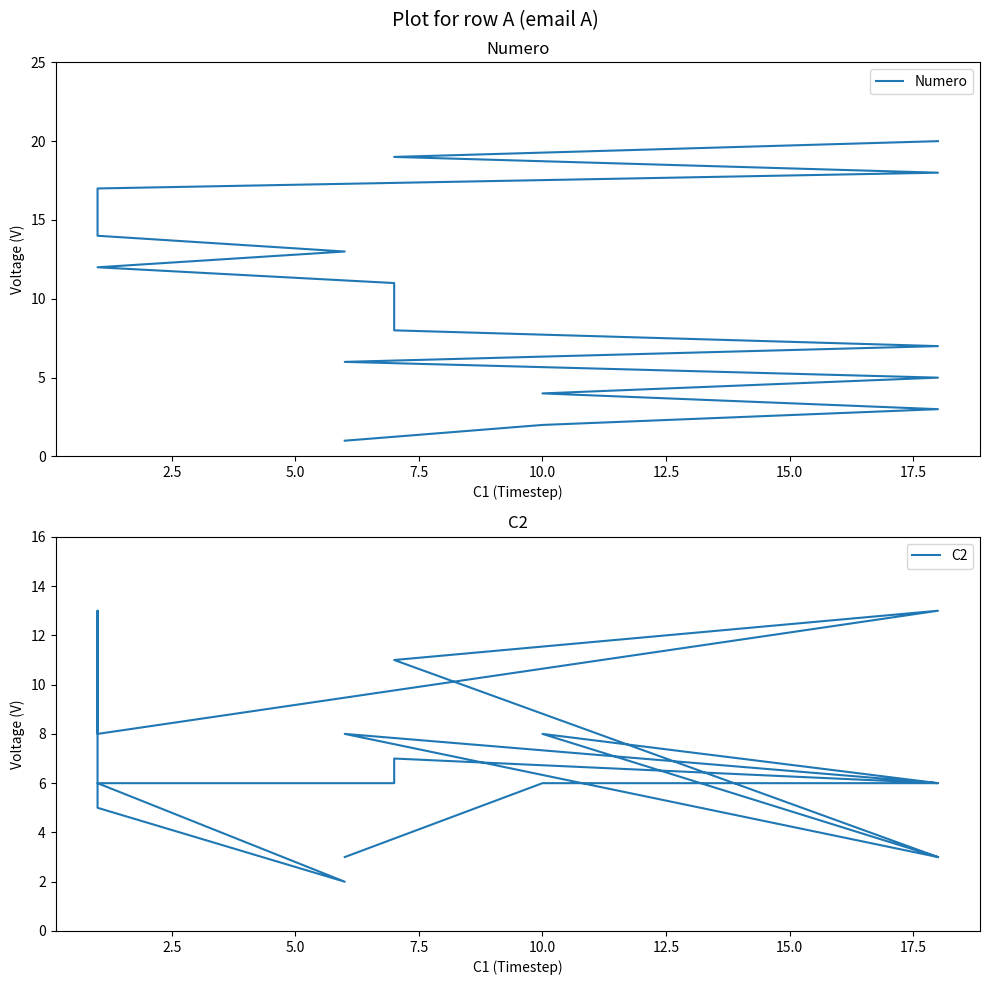

Which series ends up on top after the final intersection of C2 and Numero?

Numero